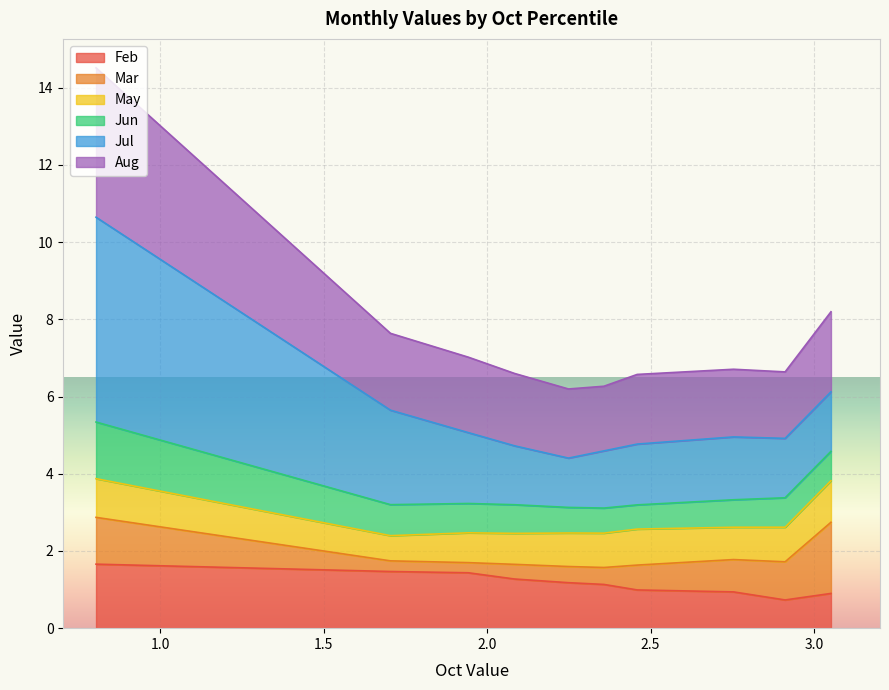

What is the highest value of the Feb series?

1.7